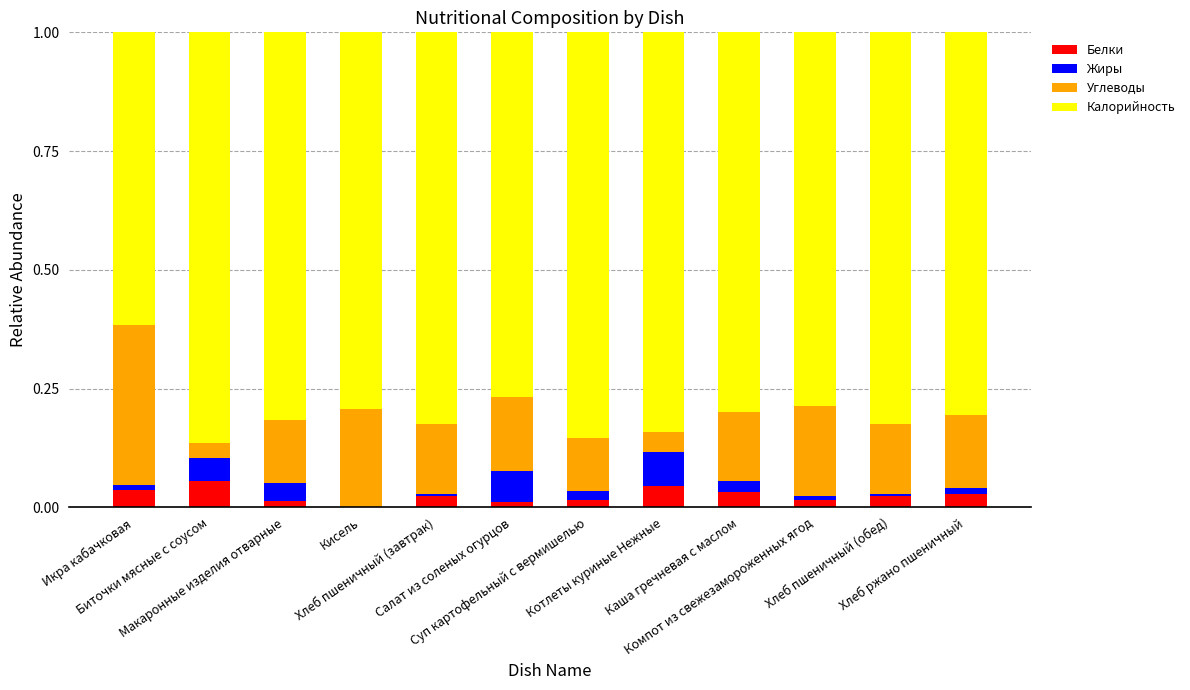

True or false: Жиры has a value of 0.0 at Компот из свежезамороженных ягод.

False